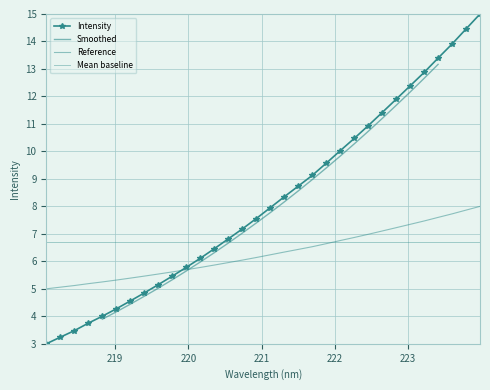

Rank the categories by value from lowest to highest.

218.0596, 218.2508, 218.442, 218.6332, 218.8244, 219.0156, 219.2067, 219.3979, 219.589, 219.7801, 219.9712, 220.1623, 220.3533, 220.5444, 220.7354, 220.9264, 221.1174, 221.3083, 221.4993, 221.6902, 221.8812, 222.0721, 222.263, 222.4538, 222.6447, 222.8355, 223.0264, 223.2172, 223.408, 223.5987, 223.7895, 223.9802